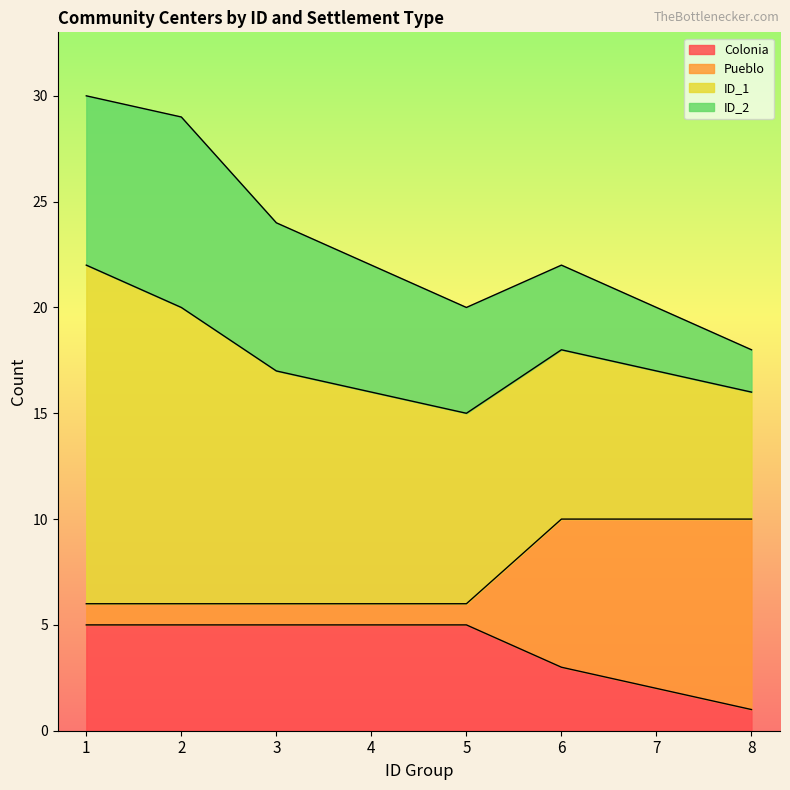

What is the maximum value for Colonia?

5